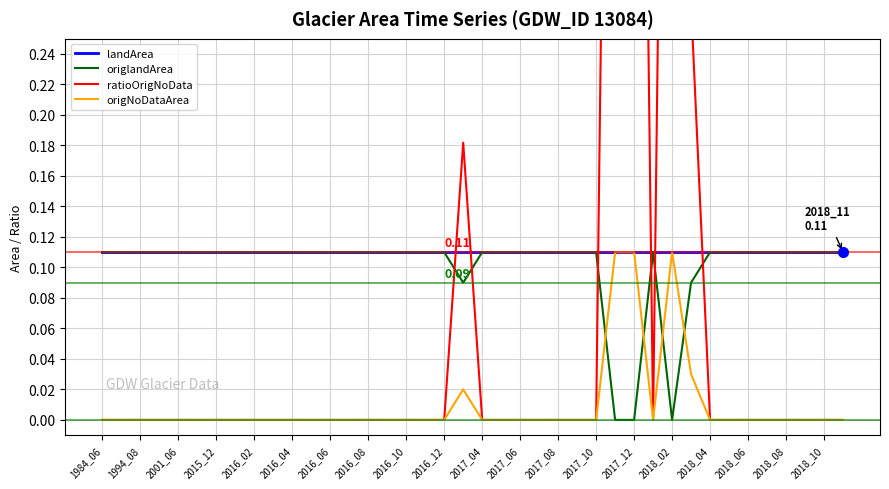

Reading right to left, extract all data points from this chart.

landArea: 0.1	0.1	0.1	0.1	0.1	0.1	0.1	0.1	0.1	0.1	0.1	0.1	0.1	0.1	0.1	0.1	0.1	0.1	0.1	0.1	0.1	0.1	0.1	0.1	0.1	0.1	0.1	0.1	0.1	0.1	0.1	0.1	0.1	0.1	0.1	0.1	0.1	0.1	0.1	0.1
origlandArea: 0.1	0.1	0.1	0.1	0.1	0.1	0.1	0.1	0.1	0.0	0.1	0.0	0.0	0.1	0.1	0.1	0.1	0.1	0.1	0.1	0.1	0.1	0.1	0.1	0.1	0.1	0.1	0.1	0.1	0.1	0.1	0.1	0.1	0.1	0.1	0.1	0.1	0.1	0.1	0.1
ratioOrigNoData: 0.0	0.0	0.0	0.0	0.0	0.0	0.0	0.0	0.3	1.0	0.0	1.0	1.0	0.0	0.0	0.0	0.0	0.0	0.0	0.0	0.2	0.0	0.0	0.0	0.0	0.0	0.0	0.0	0.0	0.0	0.0	0.0	0.0	0.0	0.0	0.0	0.0	0.0	0.0	0.0
origNoDataArea: 0.0	0.0	0.0	0.0	0.0	0.0	0.0	0.0	0.0	0.1	0.0	0.1	0.1	0.0	0.0	0.0	0.0	0.0	0.0	0.0	0.0	0.0	0.0	0.0	0.0	0.0	0.0	0.0	0.0	0.0	0.0	0.0	0.0	0.0	0.0	0.0	0.0	0.0	0.0	0.0